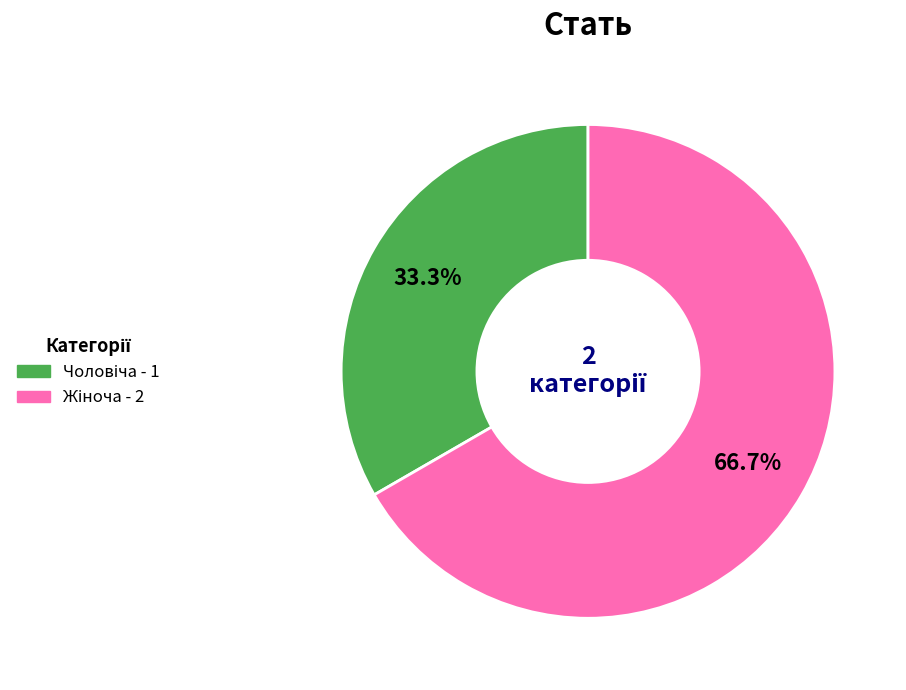

How many segments does this pie chart have?

2